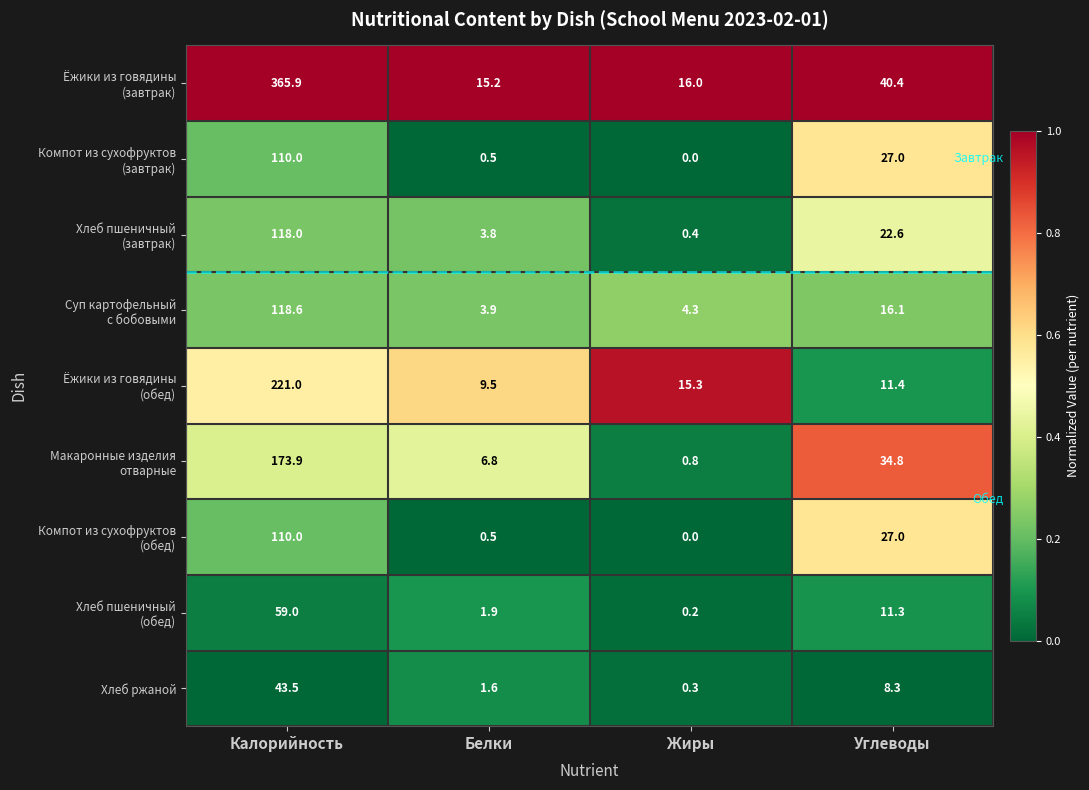

At how many categories does at least one series exceed 0?

4